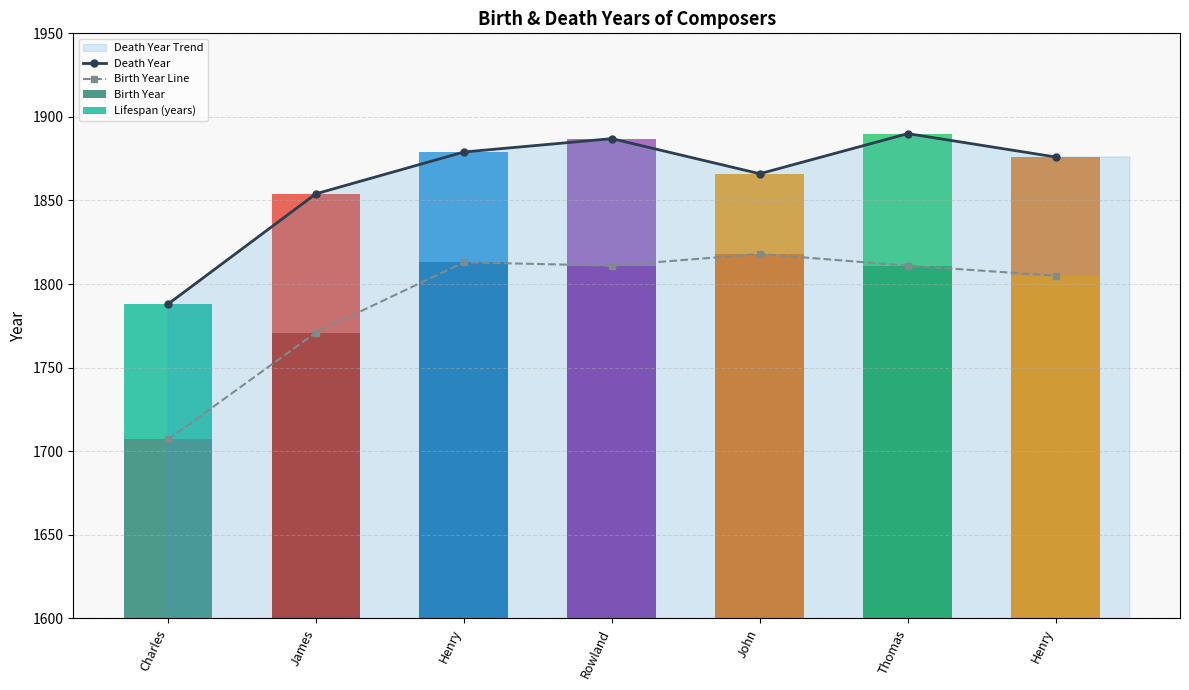

How many values in the Birth Year series are below 1811?

3